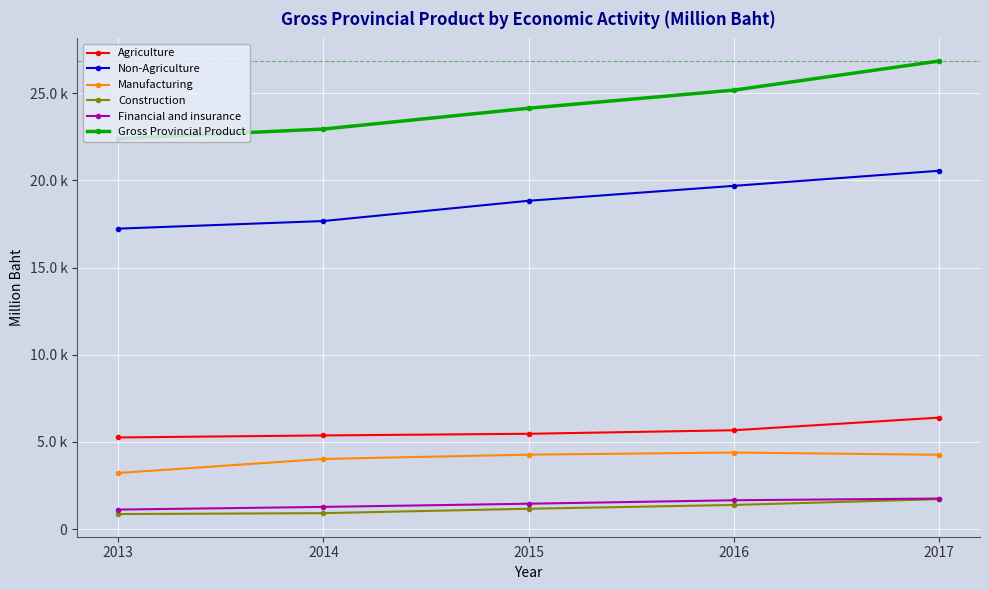

What are all the series names shown in the legend?

Agriculture, Non-Agriculture, Manufacturing, Construction, Financial and insurance, Gross Provincial Product